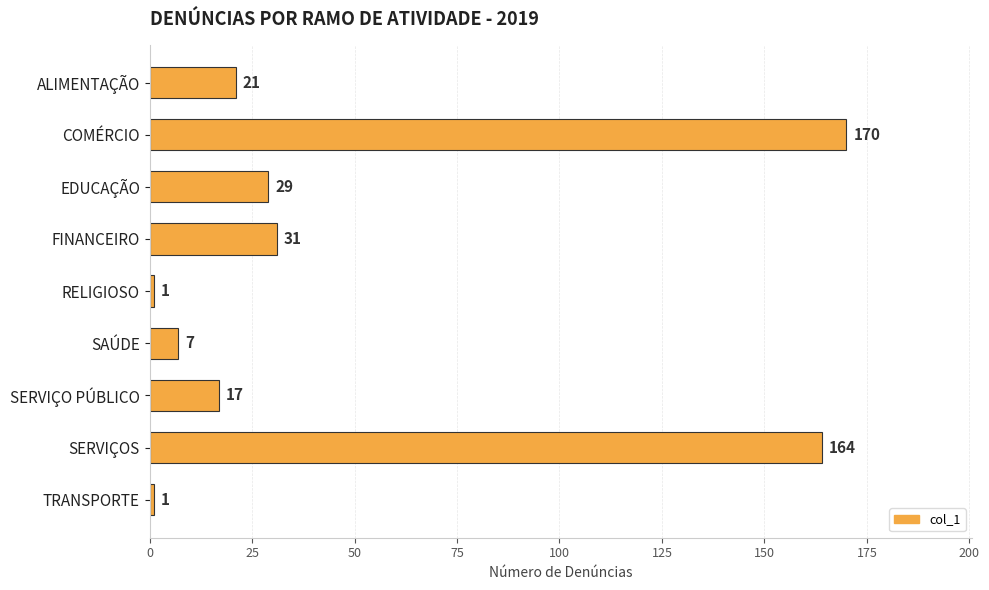

What is the value of the 9th bar from the top?

1